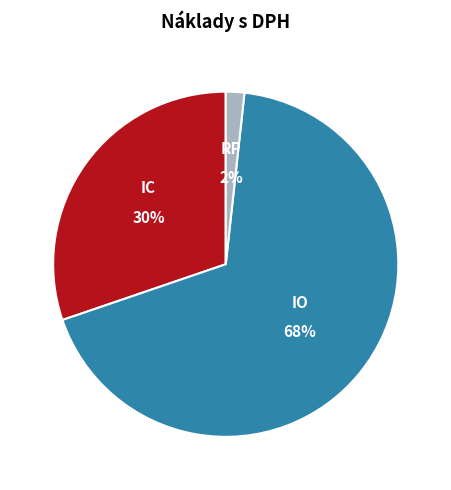

Is there any slice that represents more than half of the pie?

Yes